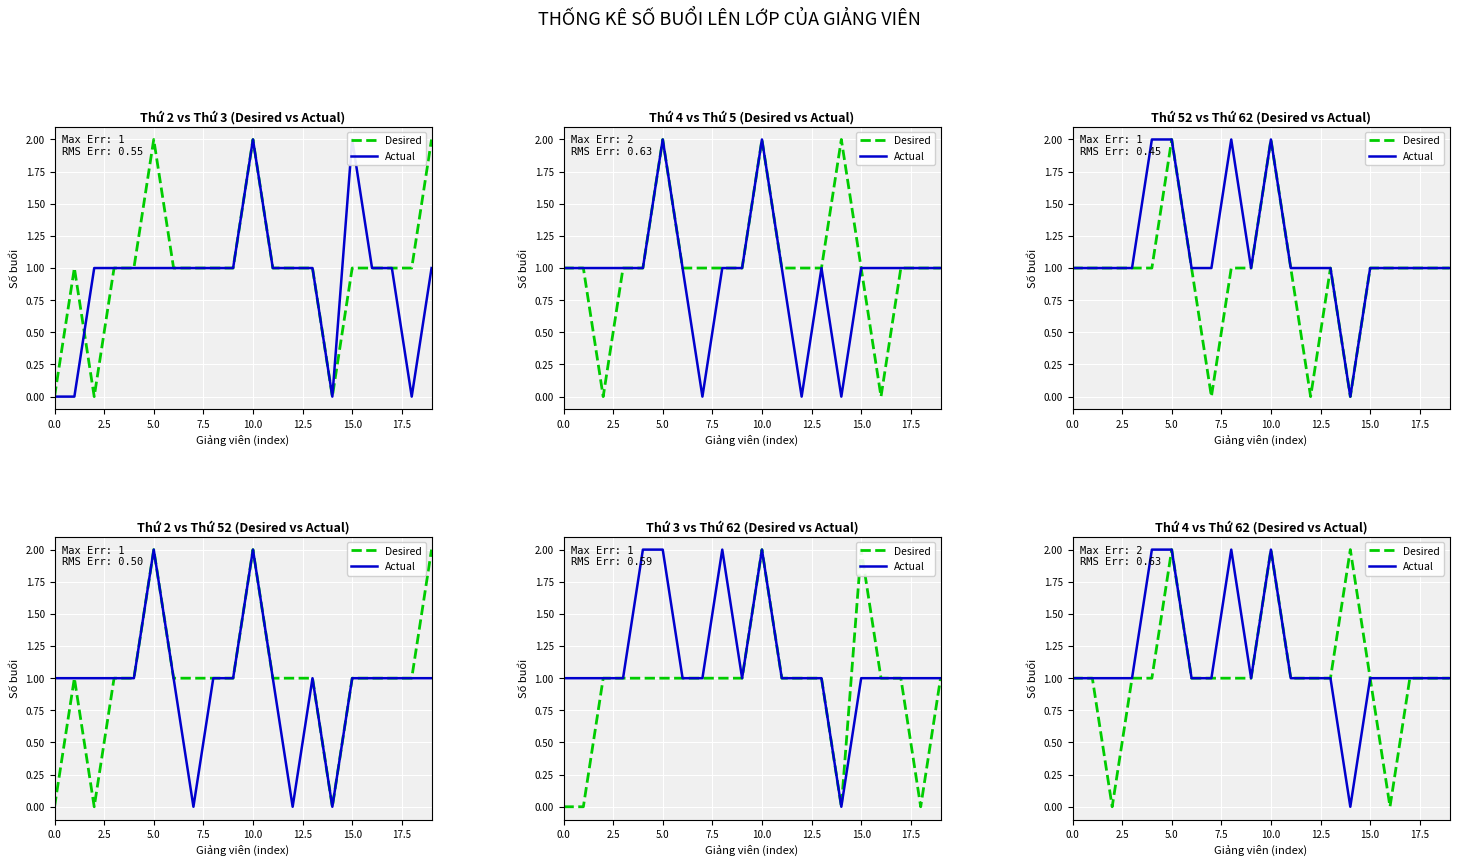

How many values in the Actual series are below 1?

1